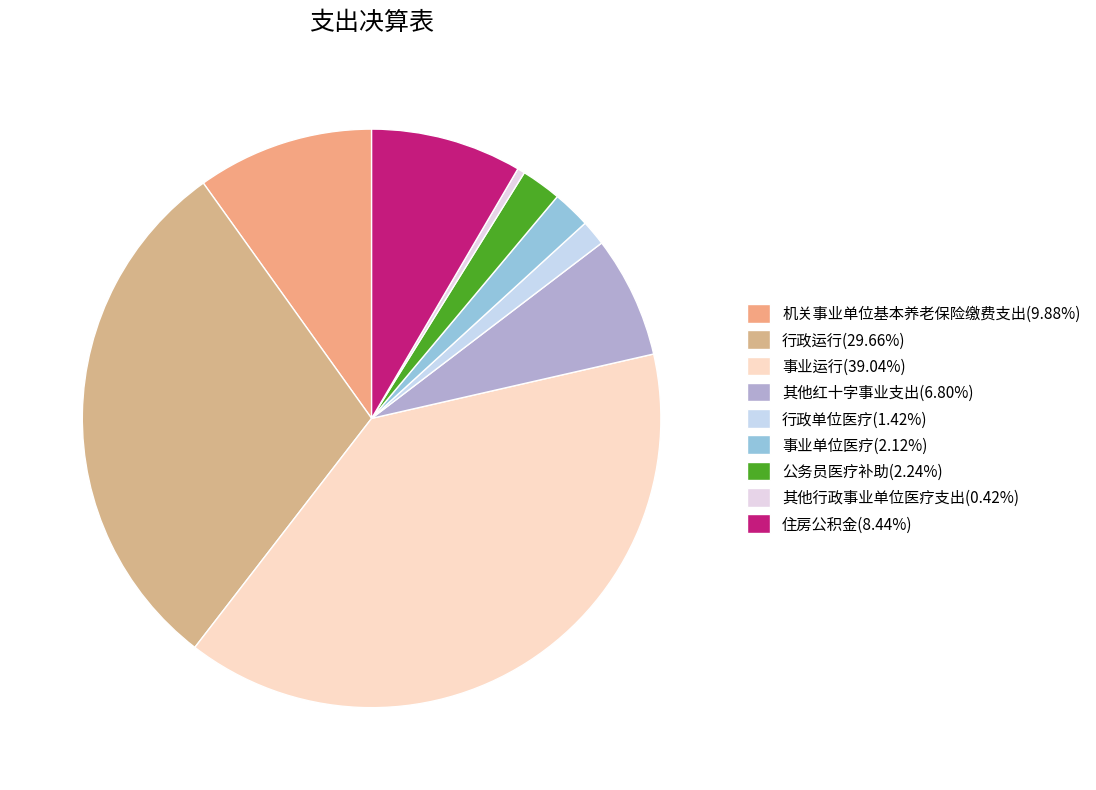

How many segments does this pie chart have?

9